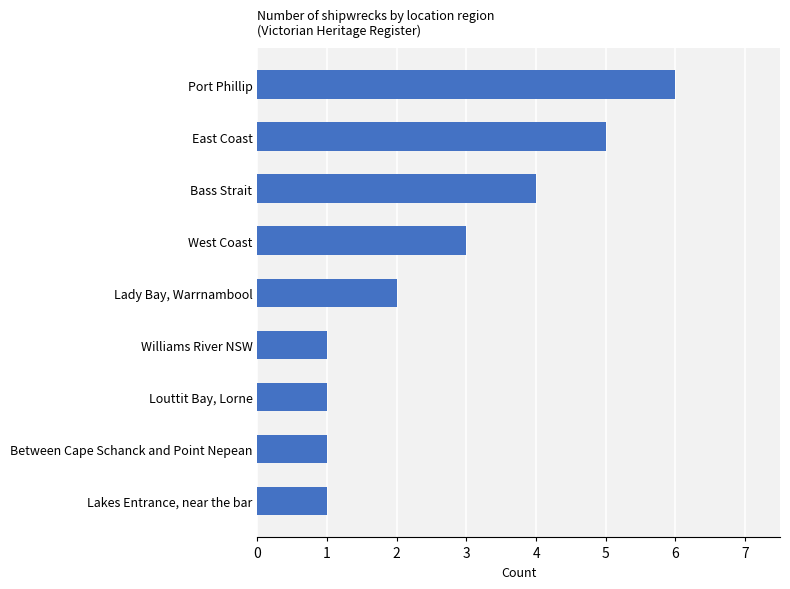

What is the difference between the second highest and minimum values?

4